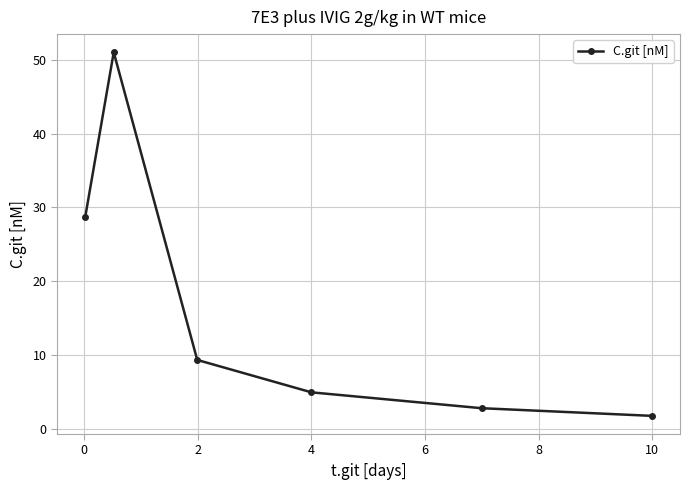

True or false: the data has more than 2 interior local peaks.

False